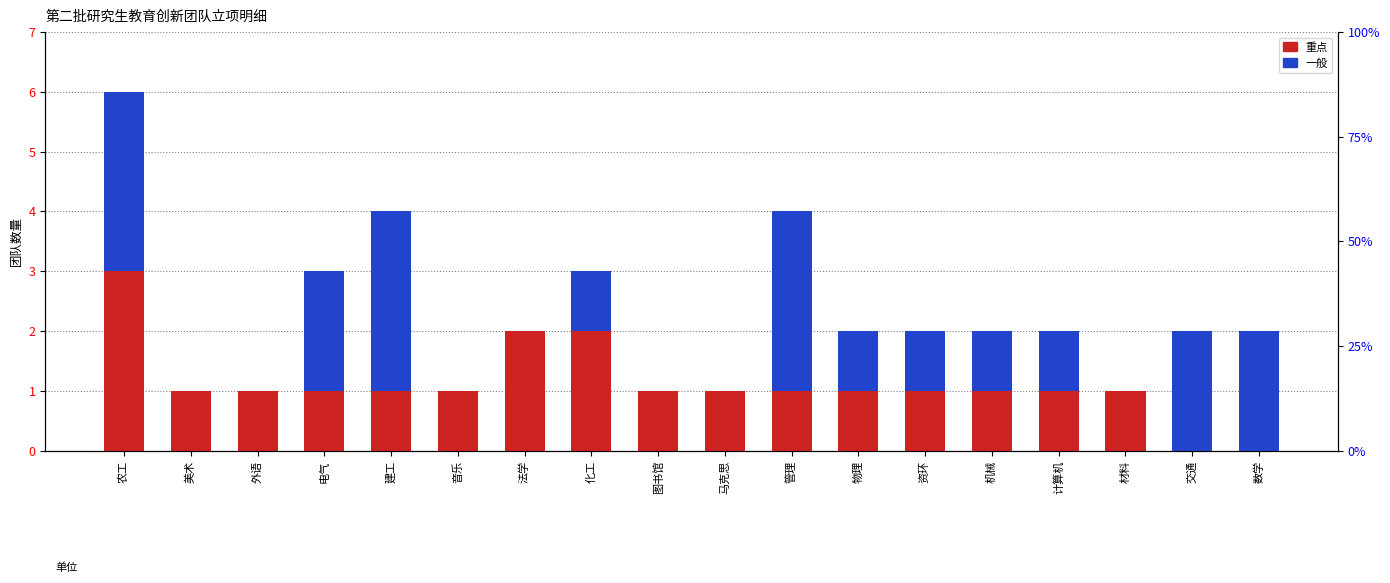

Which series has the largest total across all categories?

重点